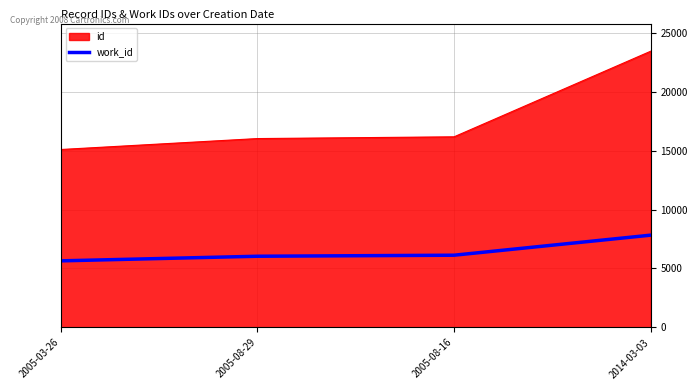

What is the average value of the work_id series?

6410